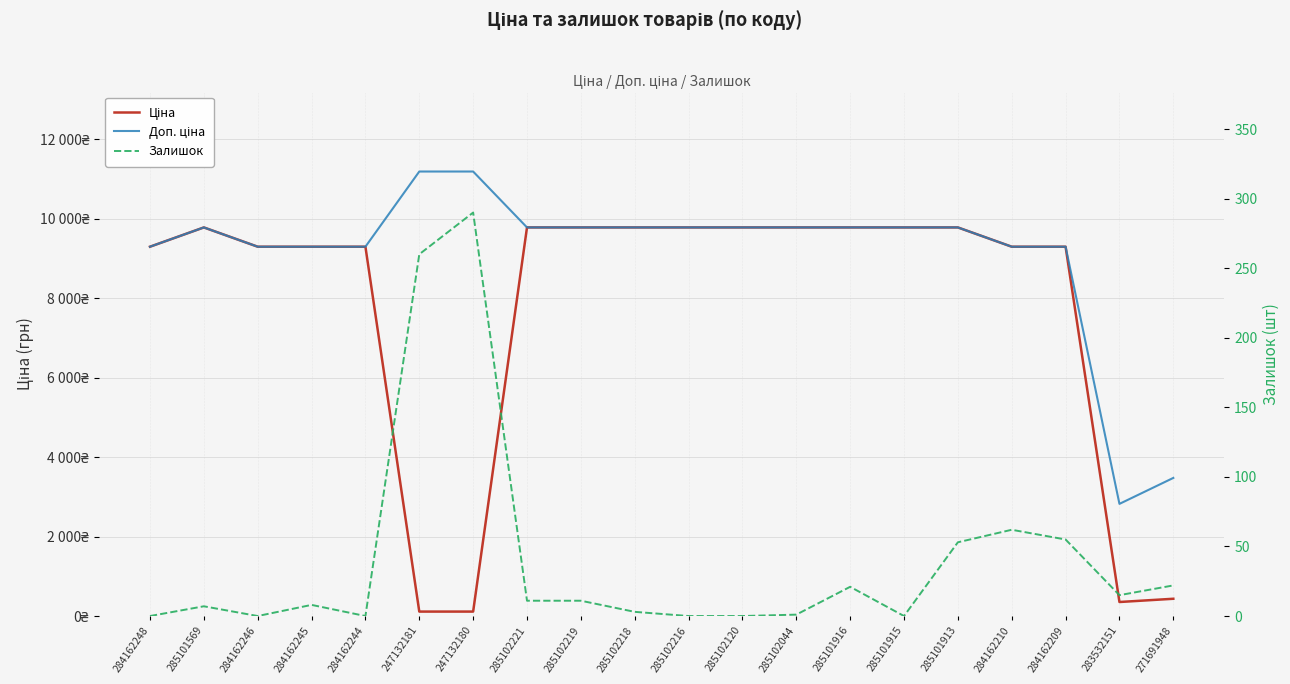

Reading left to right, what are all the values shown in this chart?

Ціна: 9290.5	9775.5	9290.5	9290.5	9290.5	111.8	111.8	9775.5	9775.5	9775.5	9775.5	9775.5	9775.5	9775.5	9775.5	9775.5	9290.5	9290.5	352.6	434.3
Доп. ціна: 9290.5	9775.5	9290.5	9290.5	9290.5	11182.0	11182.0	9775.5	9775.5	9775.5	9775.5	9775.5	9775.5	9775.5	9775.5	9775.5	9290.5	9290.5	2821.2	3474.1
Залишок: 0.0	7.0	0.0	8.0	0.0	260.0	290.0	11.0	11.0	3.0	0.0	0.0	1.0	21.0	0.0	53.0	62.0	55.0	15.0	22.0